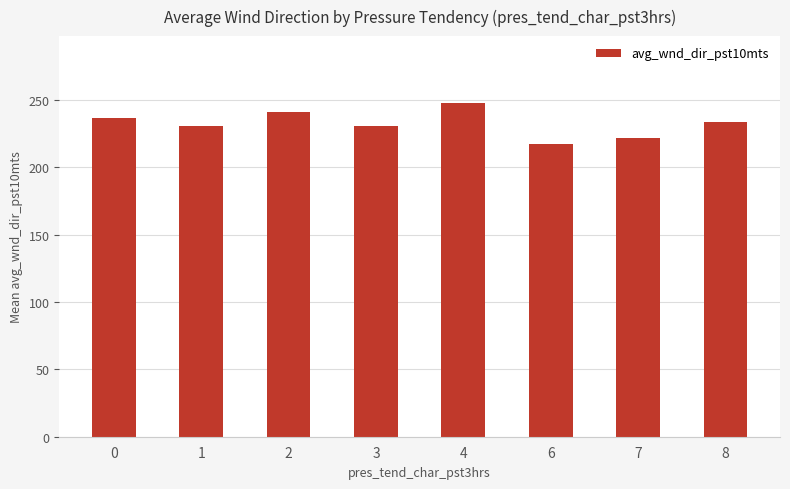

The value at 7 is 317.6. True or false?

False